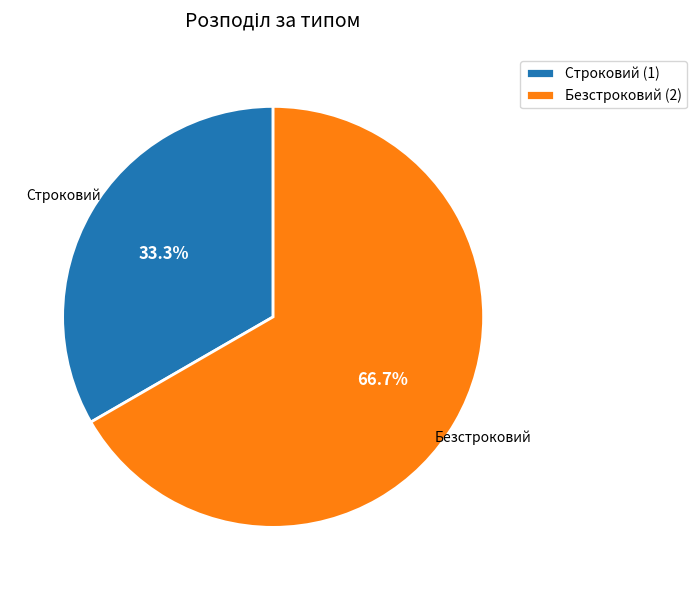

To the nearest percent, what percentage of the pie is Строковий?

33%